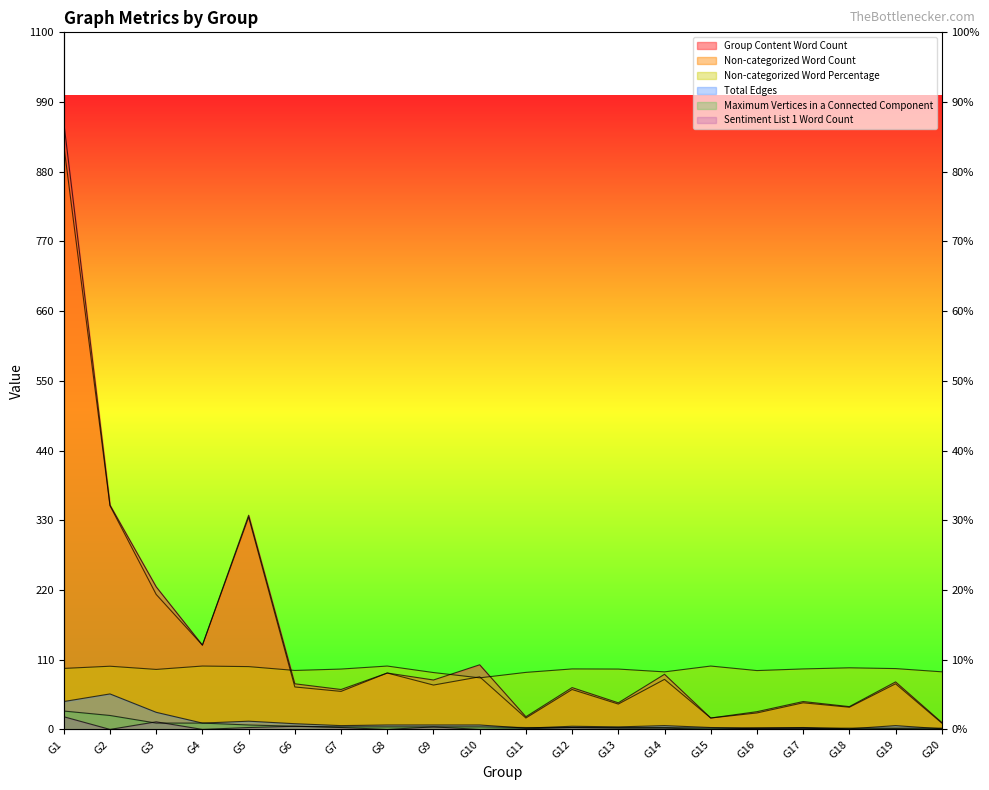

Which category has the lowest value across all series?

G2